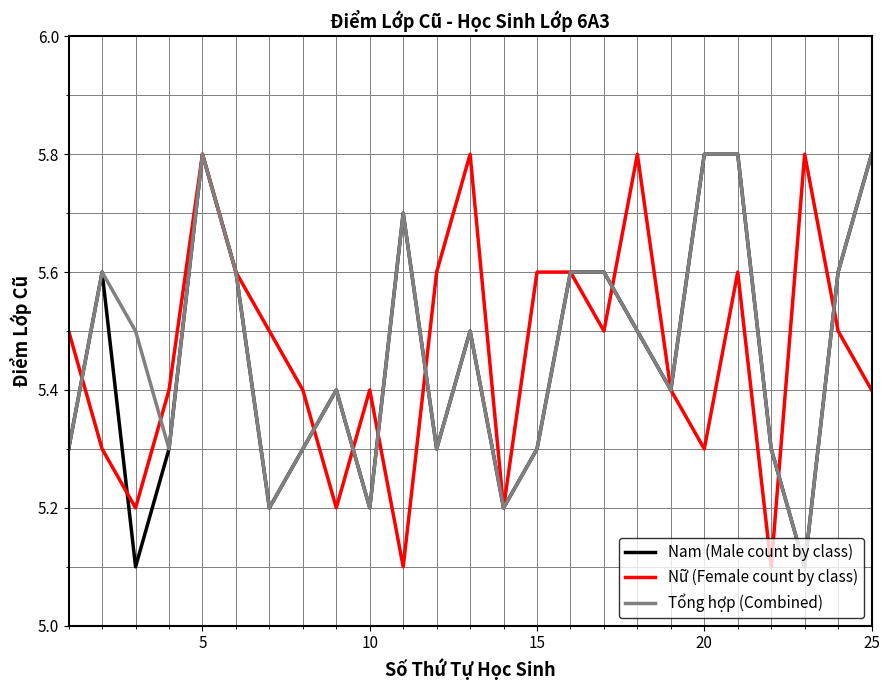

Reading left to right, extract all data points from this chart.

Nam (Male count by class): 5.3	5.6	5.1	5.3	5.8	5.6	5.2	5.3	5.4	5.2	5.7	5.3	5.5	5.2	5.3	5.6	5.6	5.5	5.4	5.8	5.8	5.3	5.1	5.6	5.8
Nữ (Female count by class): 5.5	5.3	5.2	5.4	5.8	5.6	5.5	5.4	5.2	5.4	5.1	5.6	5.8	5.2	5.6	5.6	5.5	5.8	5.4	5.3	5.6	5.1	5.8	5.5	5.4
Tổng hợp (Combined): 5.3	5.6	5.5	5.3	5.8	5.6	5.2	5.3	5.4	5.2	5.7	5.3	5.5	5.2	5.3	5.6	5.6	5.5	5.4	5.8	5.8	5.3	5.1	5.6	5.8